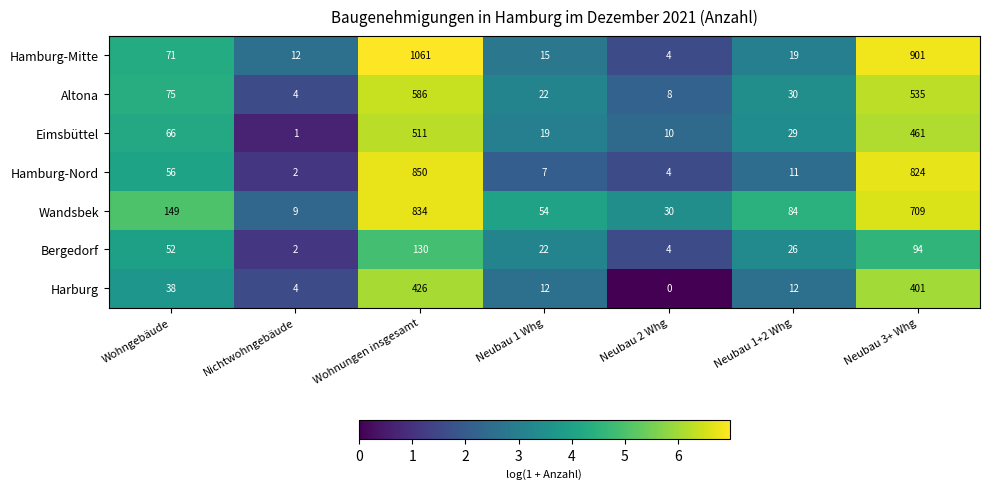

What is the sum of all Hamburg-Mitte values?

2083